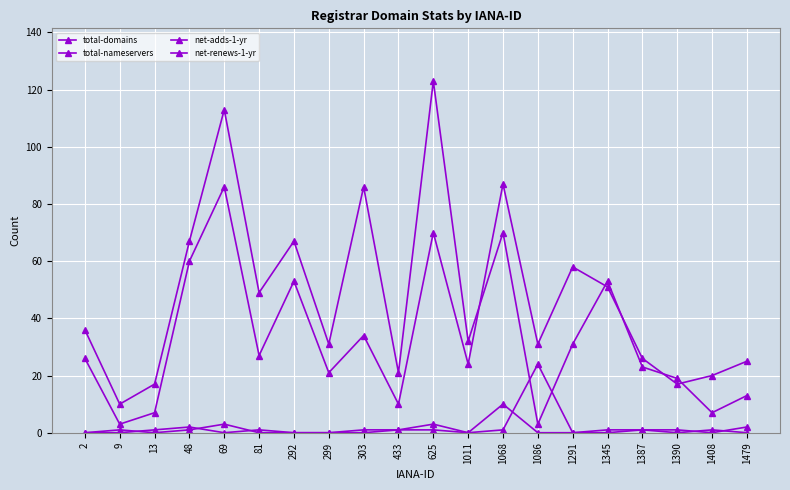

Which series has the largest range (max minus min)?

total-nameservers